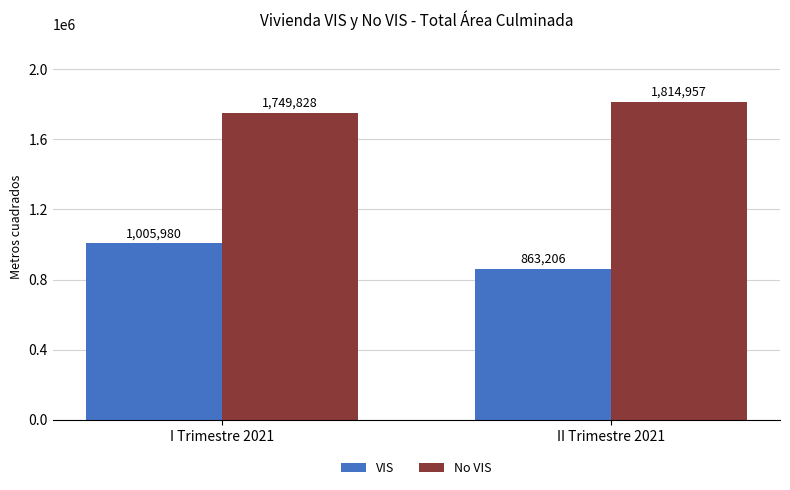

What is the difference between the highest and lowest values at I Trimestre 2021?

743848